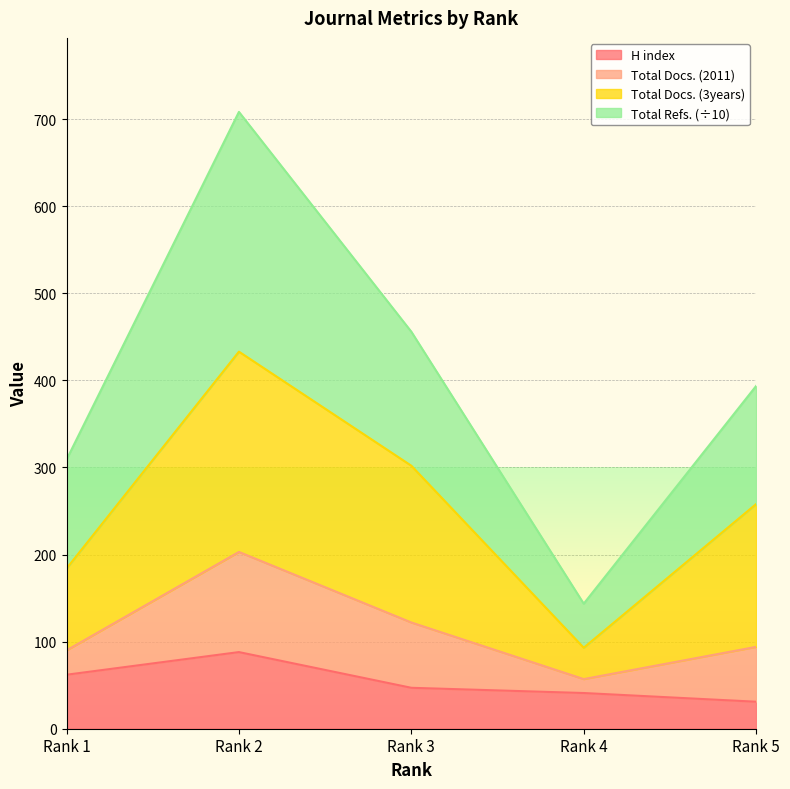

What is the highest value of the H index series?

88.0